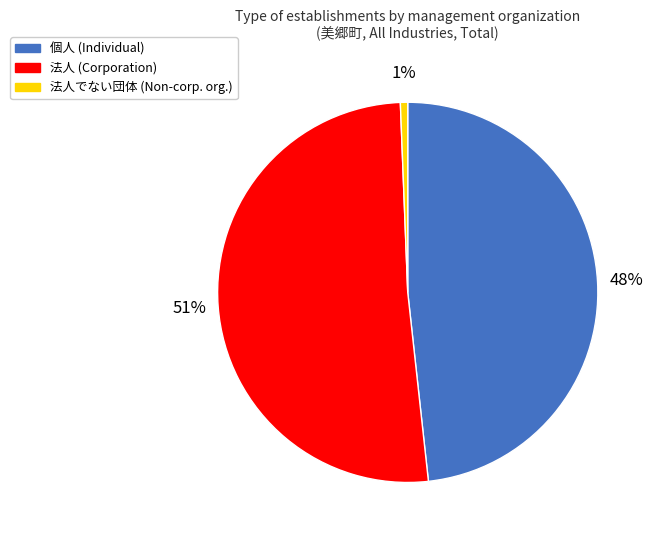

To the nearest percent, what is the average slice percentage?

33%